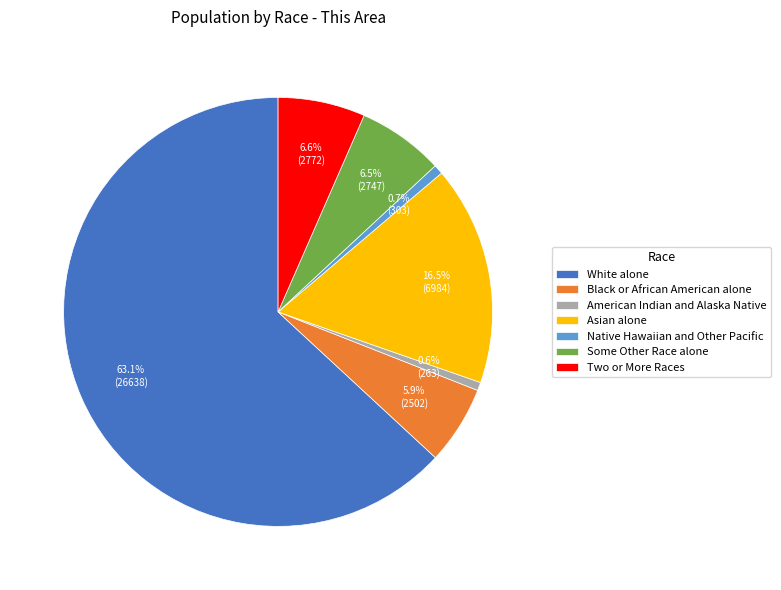

What portion of the pie excludes Asian alone?

83.5%